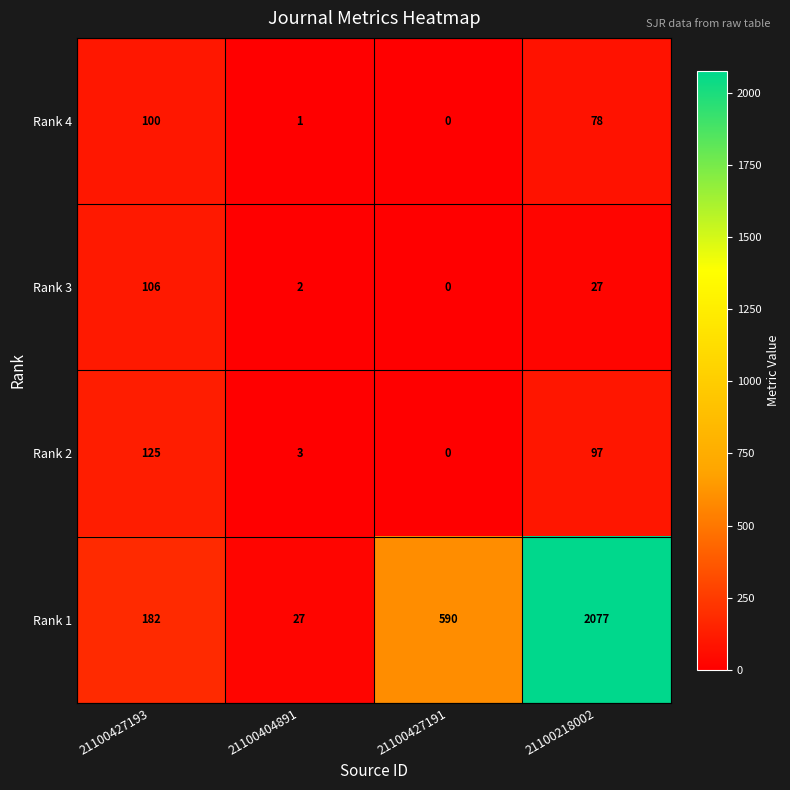

The value of Rank 1 at 21100218002 is 3331. True or false?

False